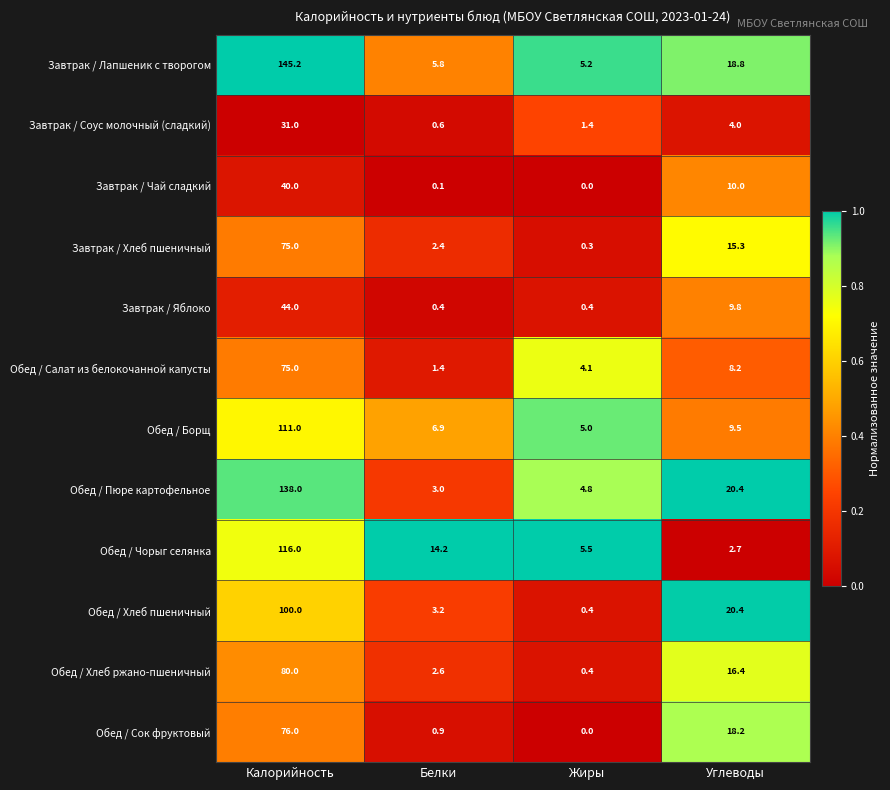

Where is Завтрак / Хлеб пшеничный nearest to the value 37?

Углеводы